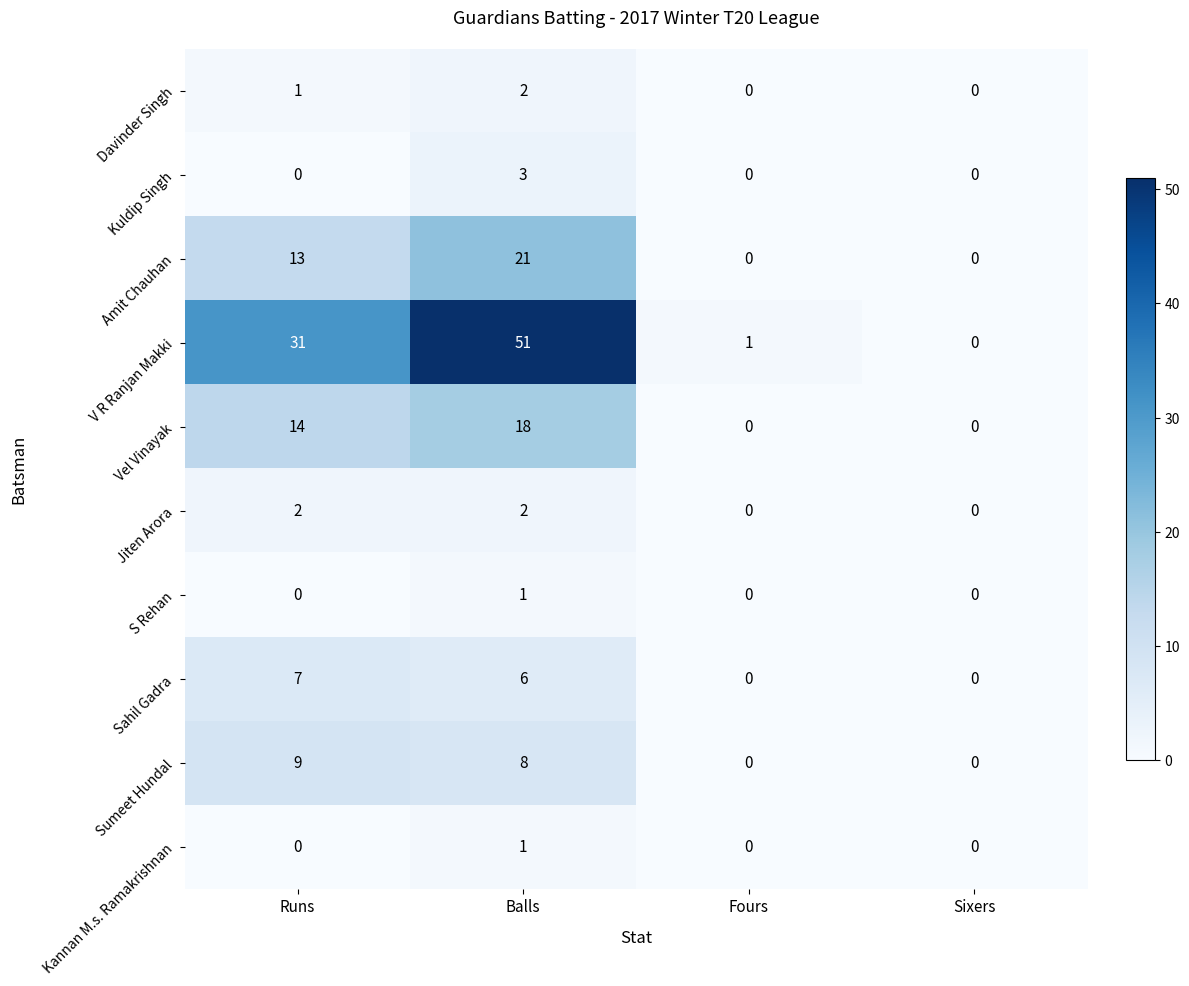

At how many categories does at least one series exceed 27?

2